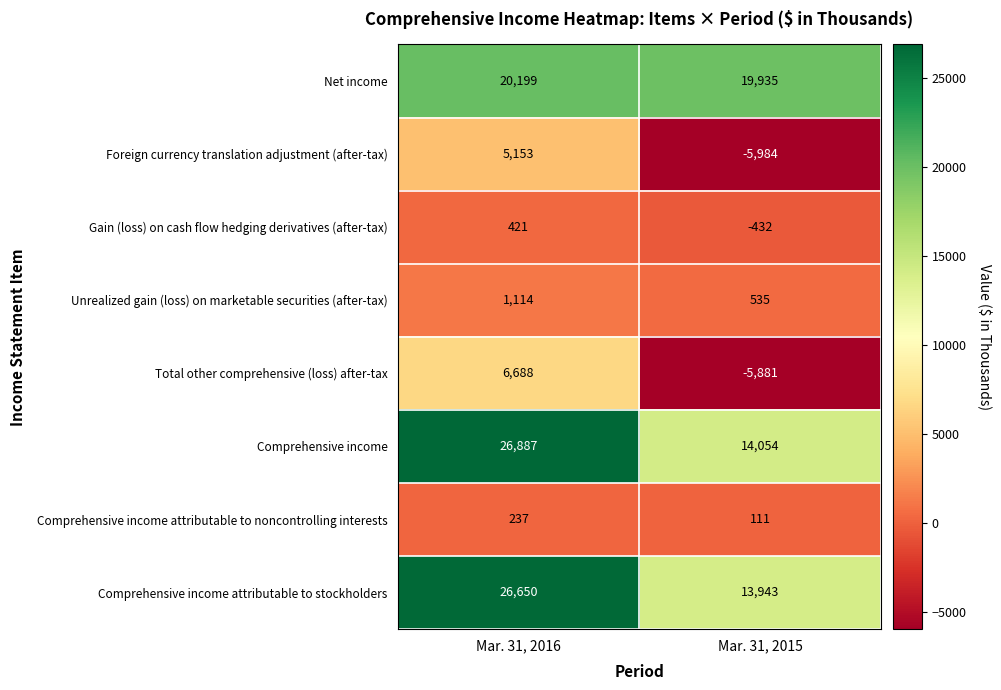

What is the sum of all Comprehensive income values?

40941